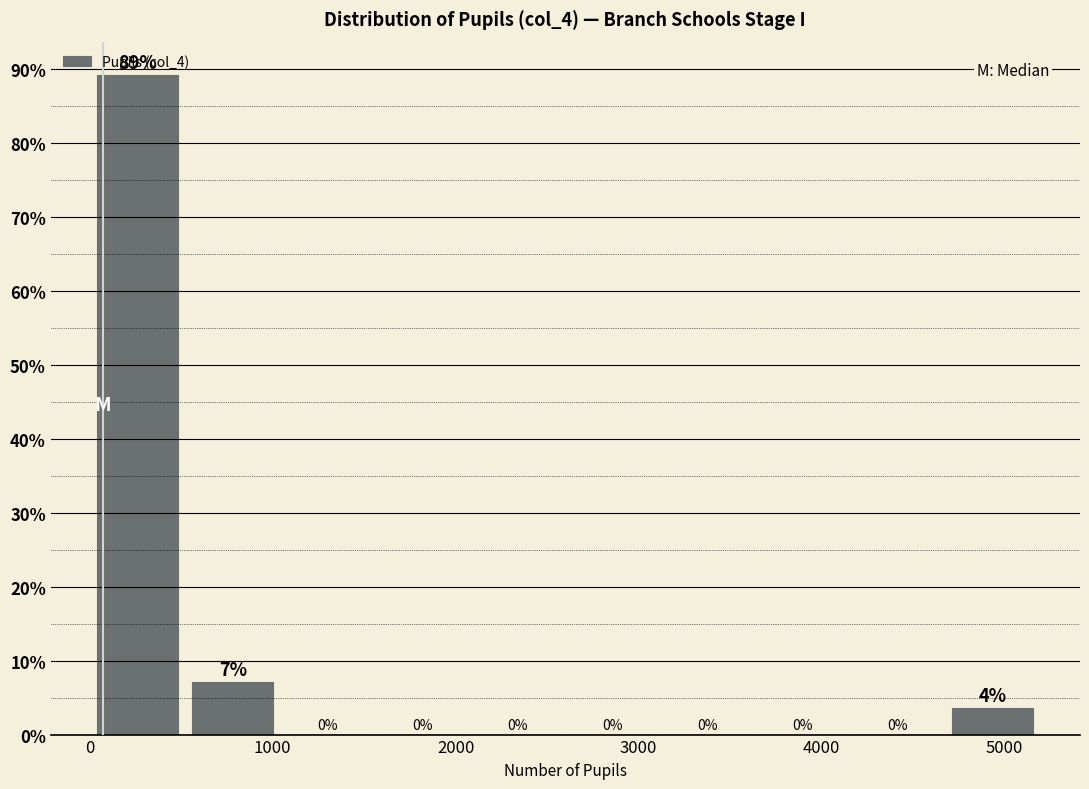

Which range on the x-axis has the tallest bar?

0 to 500